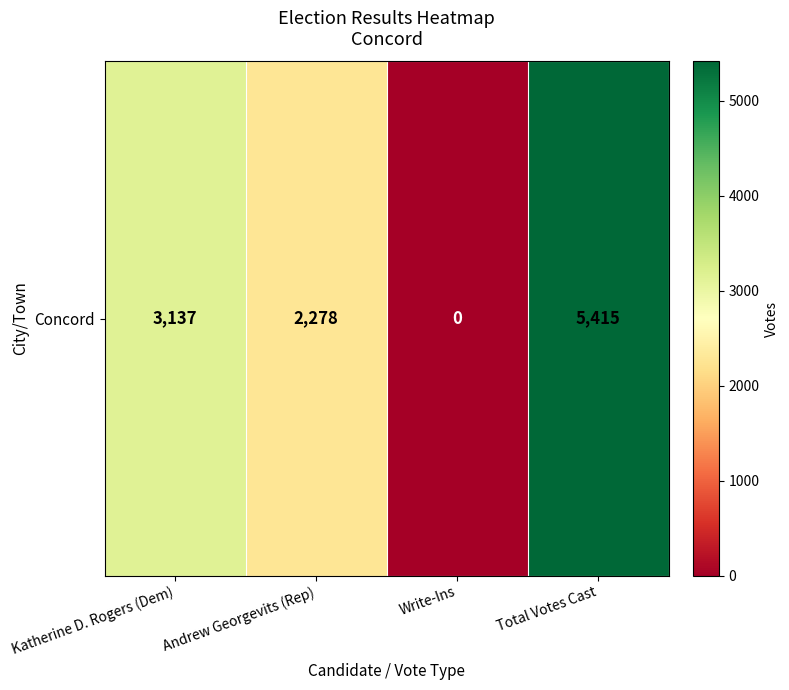

What is the change in value from Katherine D. Rogers (Dem) to Write-Ins?

-3137